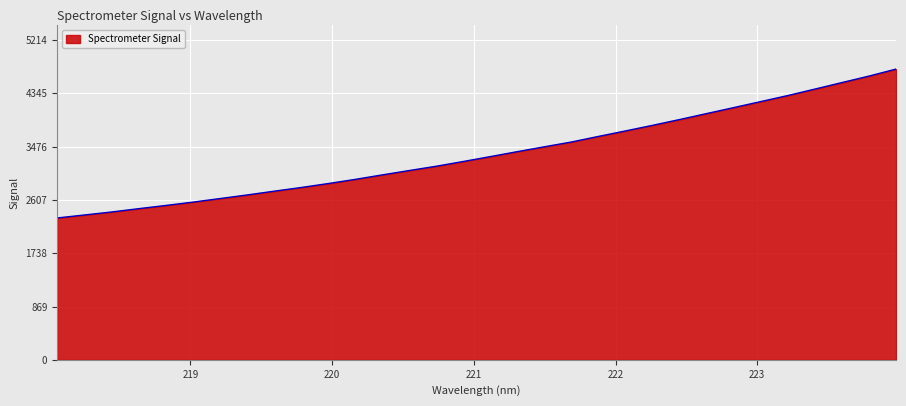

Count the number of values greater than 3313.

16